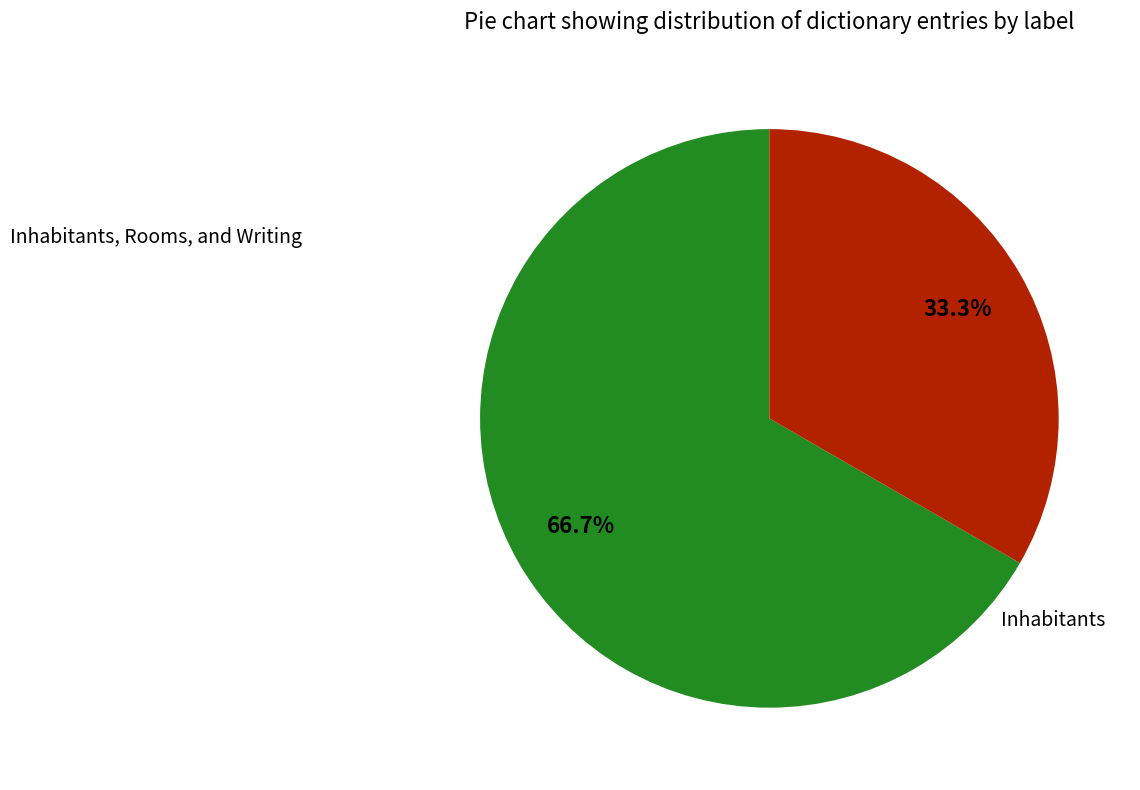

Does any single category account for the majority?

Yes